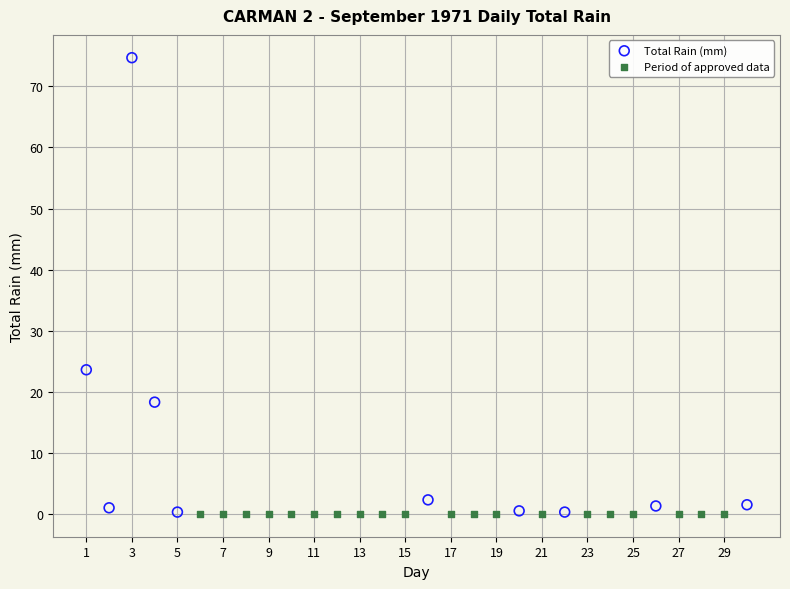

Which series reaches the maximum Y coordinate?

Total Rain (mm)